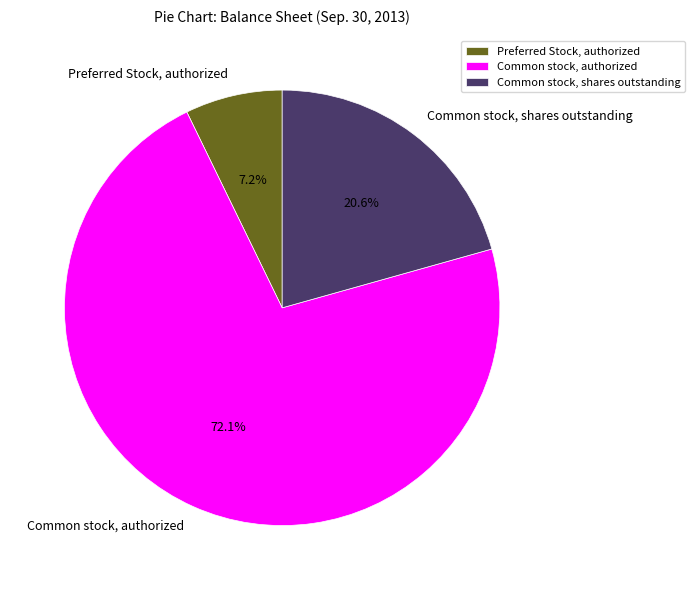

What percentage is the Preferred Stock, authorized slice, to the nearest percent?

7%